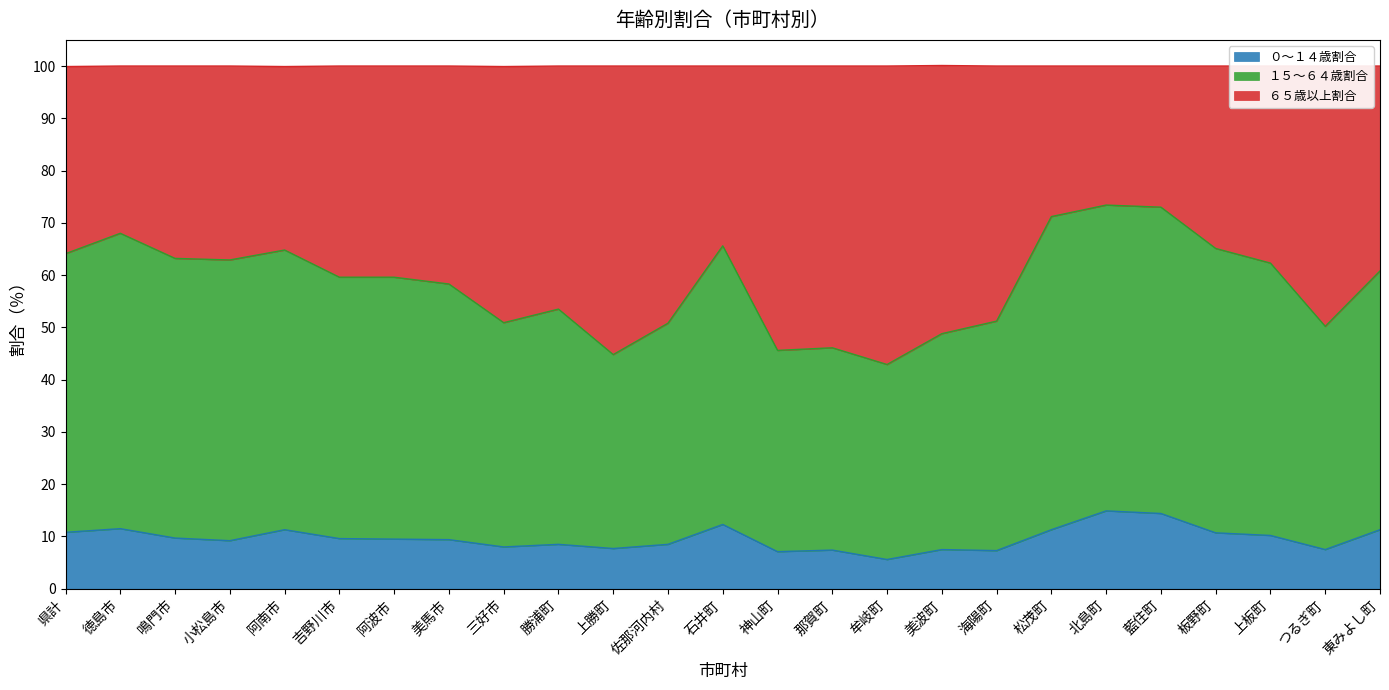

In ０～１４歳割合, how many points are lower than both neighbors (excluding endpoints)?

7